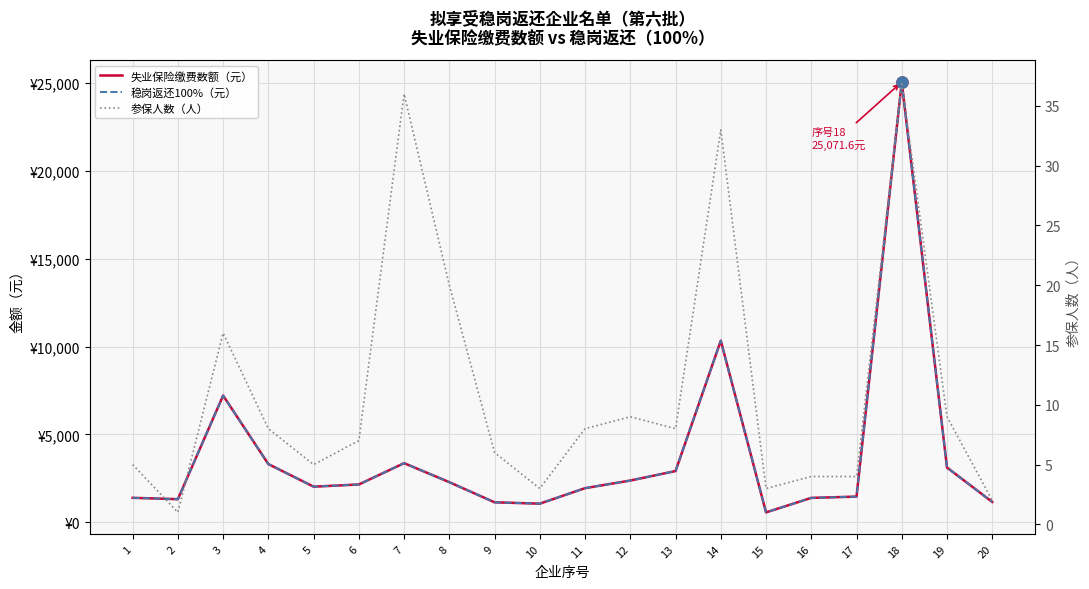

Reading left to right, extract all data points from this chart.

失业保险缴费数额（元）: 1387.8	1310.1	7211.5	3308.9	2021.9	2146.9	3361.6	2278.5	1131.5	1054.5	1937.5	2371.5	2912.0	10338.5	558.0	1383.2	1456.0	25071.6	3112.2	1151.8
稳岗返还100%（元）: 1387.8	1310.1	7211.5	3308.9	2021.9	2146.9	3361.6	2278.5	1131.5	1054.5	1937.5	2371.5	2912.0	10338.5	558.0	1383.2	1456.0	25061.6	3112.2	1151.4
参保人数（人）: 5.0	1.0	16.0	8.0	5.0	7.0	36.0	20.0	6.0	3.0	8.0	9.0	8.0	33.0	3.0	4.0	4.0	37.0	9.0	2.0